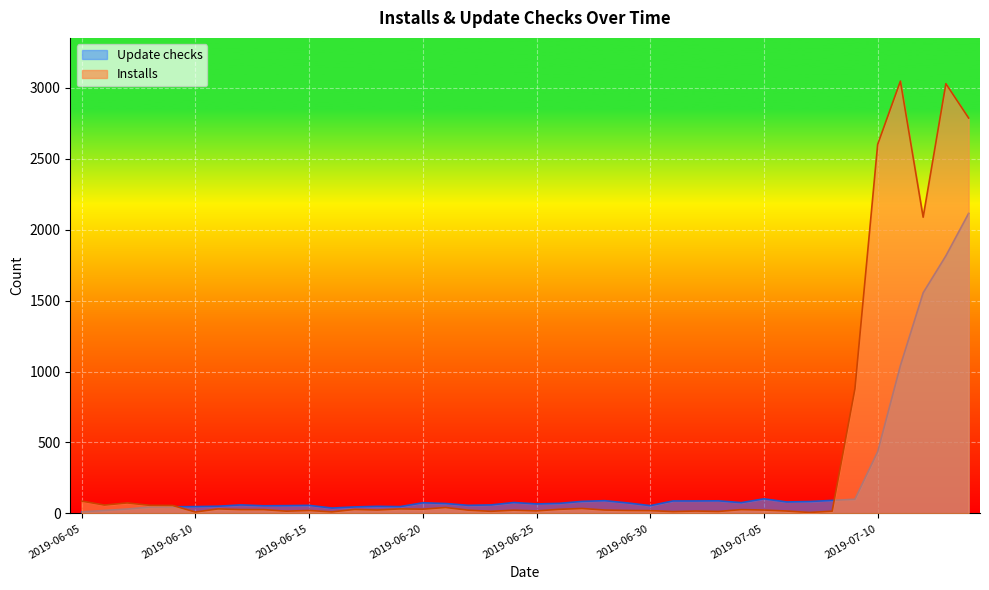

Where does the Update checks series first go above 71?

2019-06-20